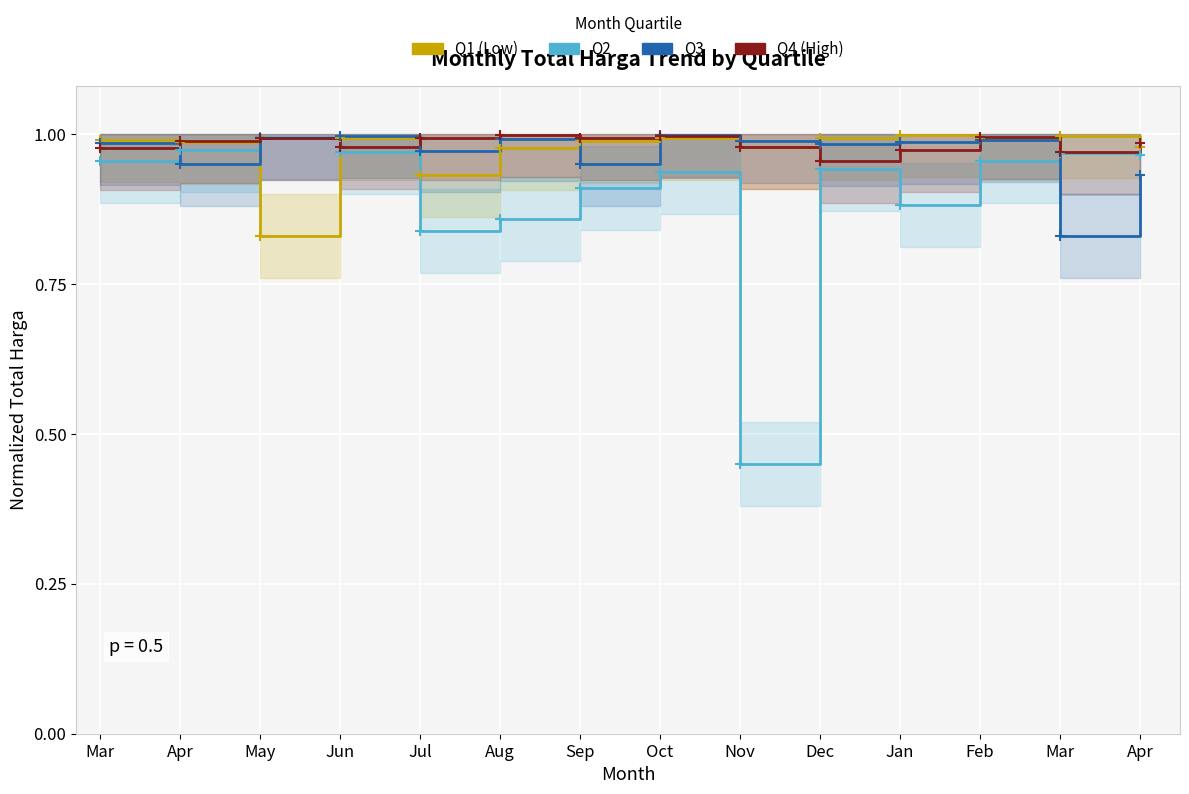

What is the greatest value displayed?

1.0